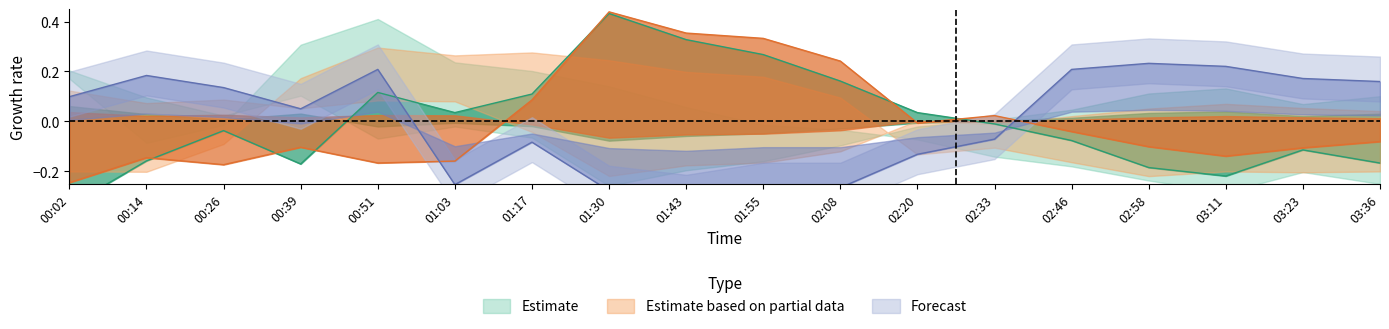

Is this an area chart (filled region under the line)?

No